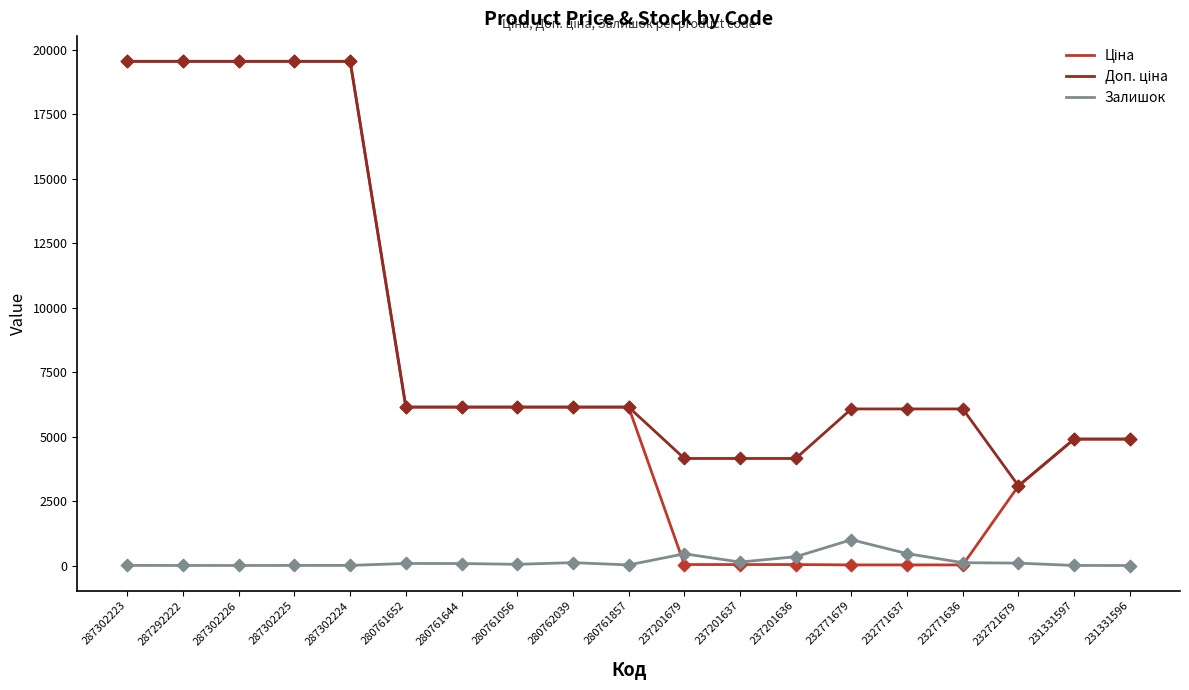

True or false: Залишок has a value of 8.0 at 287302223.

True